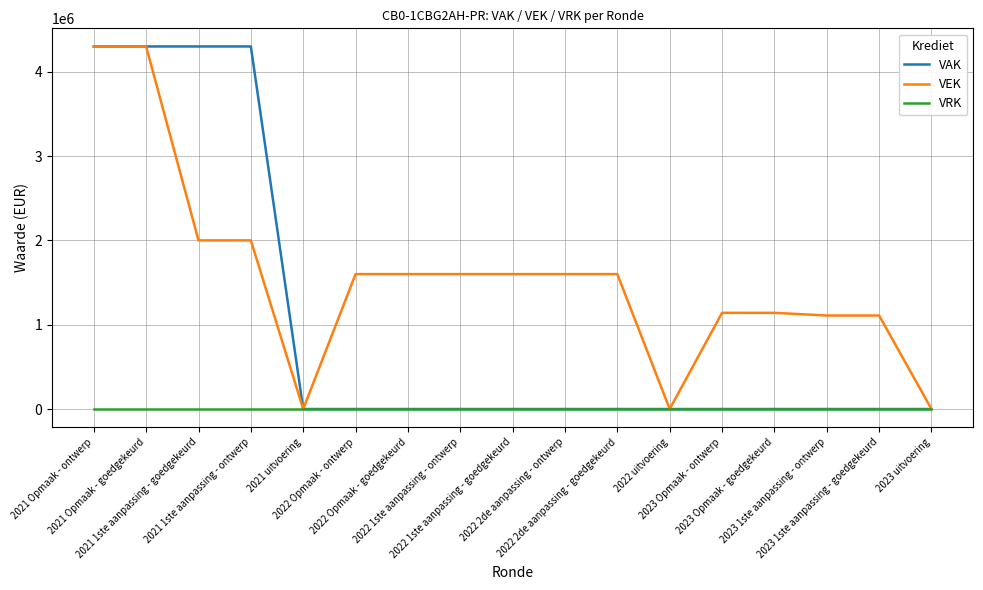

Which series has the largest total across all categories?

VEK